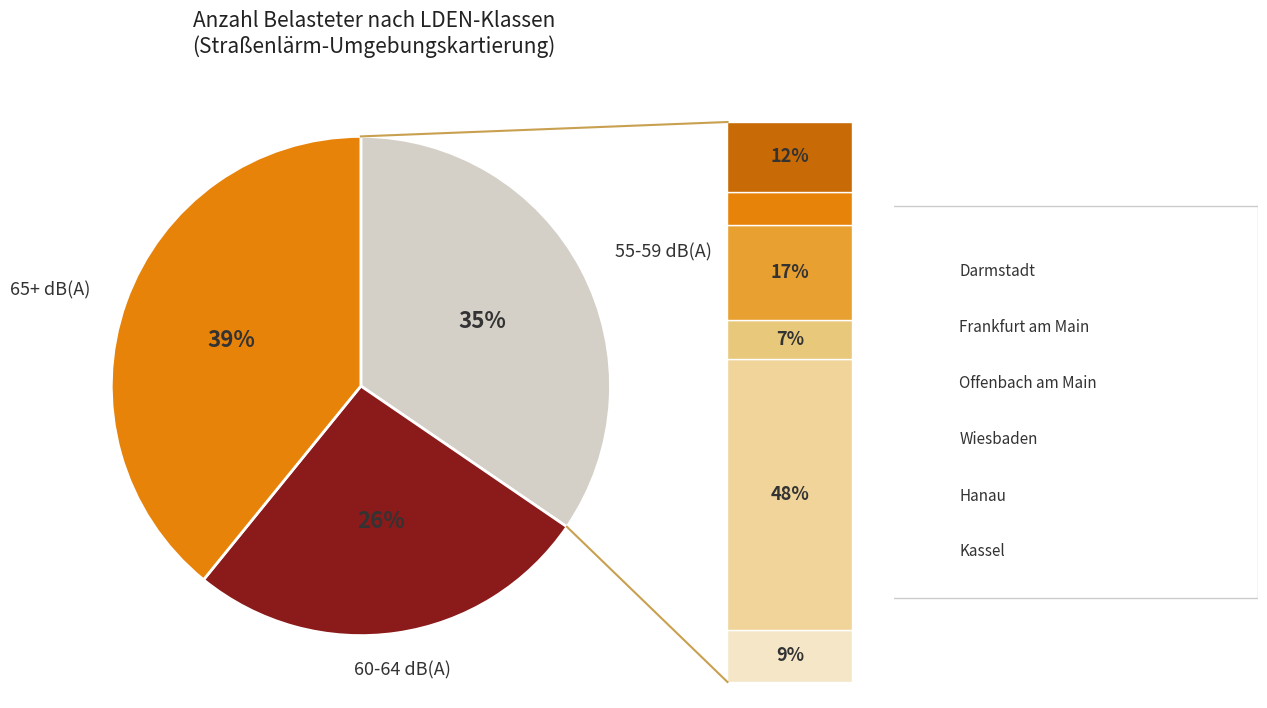

Is it true that Wiesbaden is 17% of the pie?

True